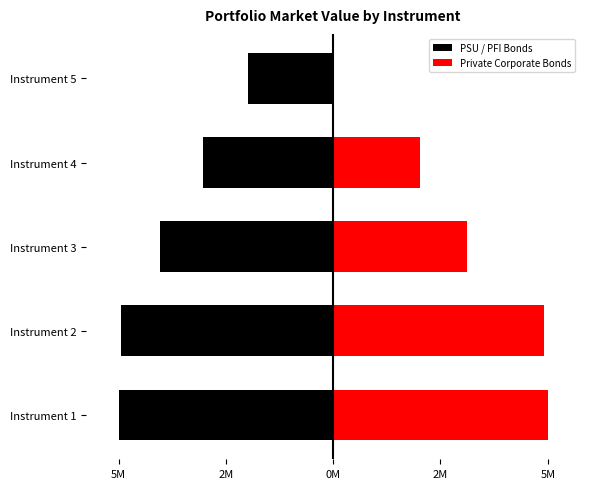

What is the difference between the maximum and minimum values?

3038191